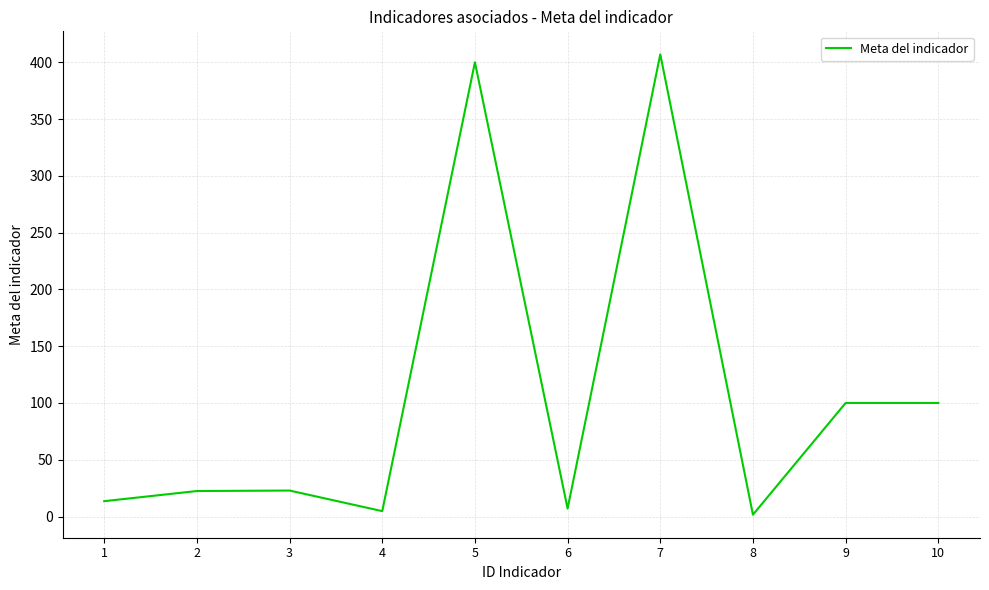

What is the change in value from 3 to 6?

-15.9